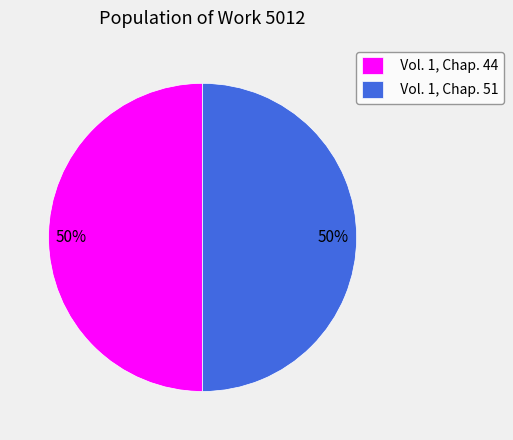

Is it true that Vol. 1, Chap. 44 is 50% of the pie?

True